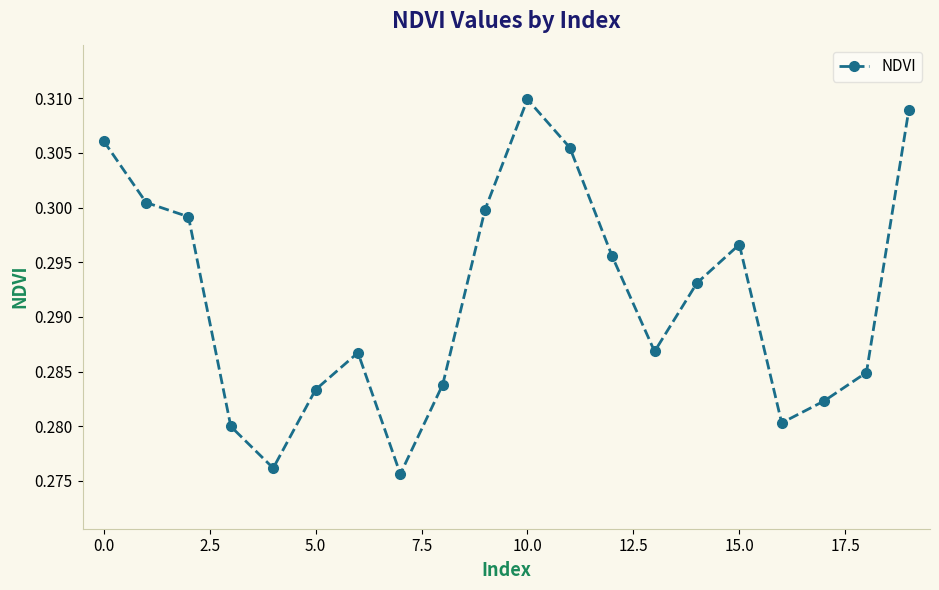

True or false: the data has more than 1 interior local peaks.

True